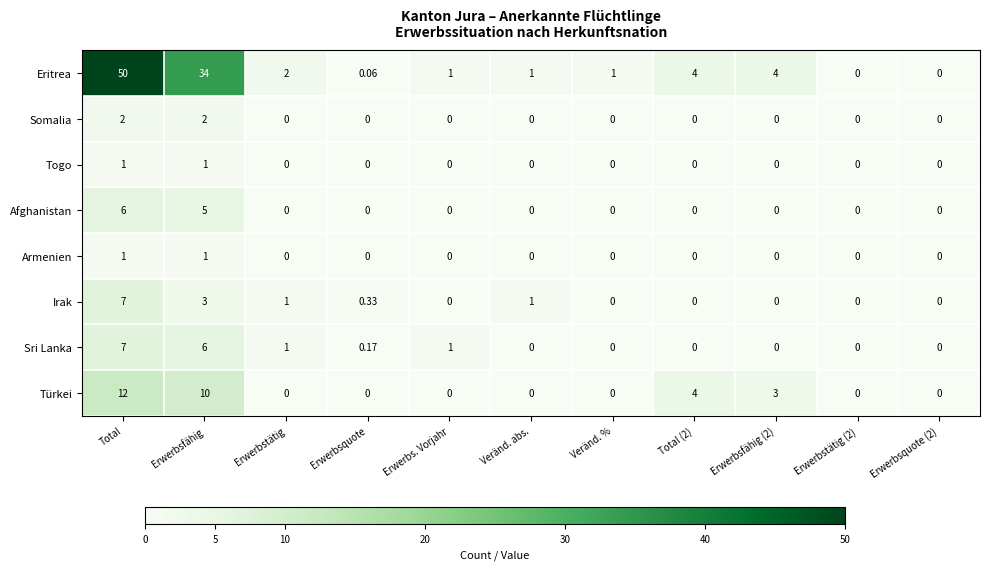

At which category does the chart reach its peak across all series?

Total